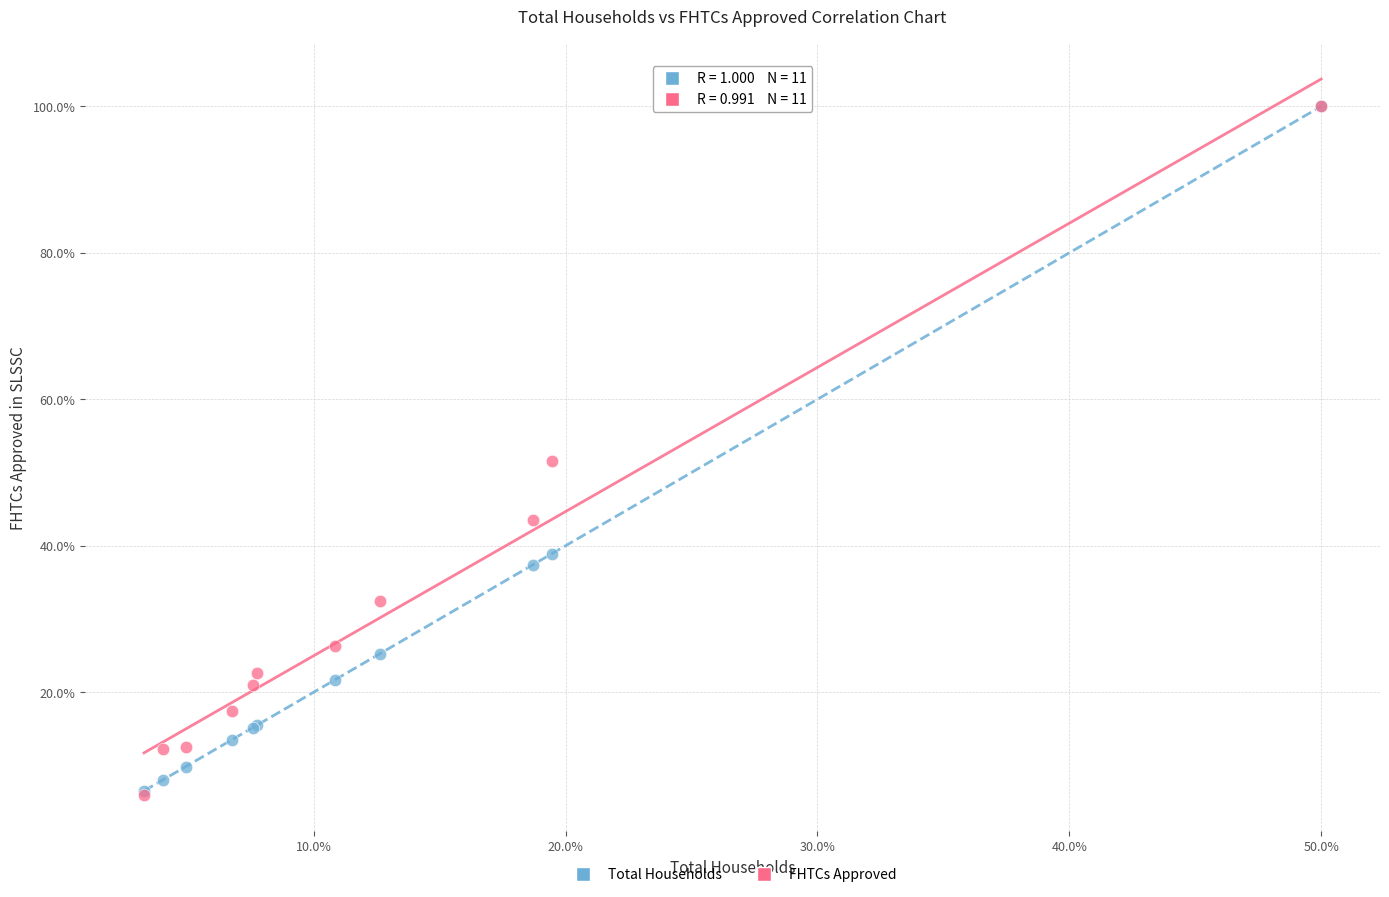

In the Total Households series, what Y value is closest to 53?

38.9